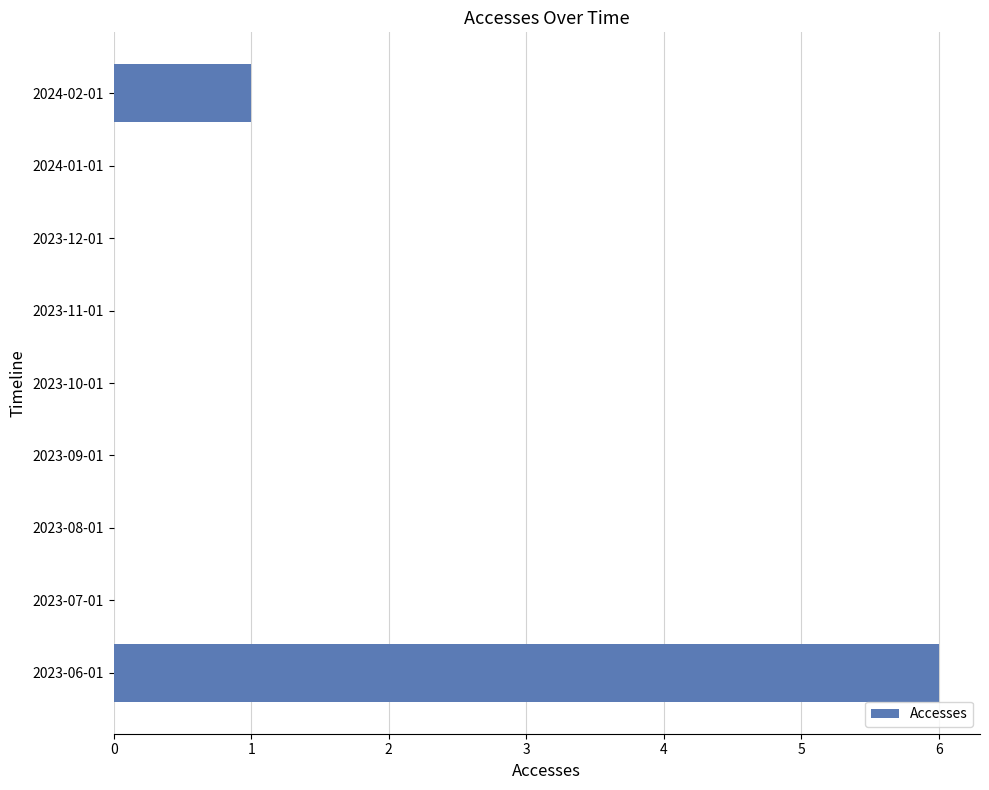

Reading bottom to top, extract all data points from this chart.

2023-06-01=6	2023-07-01=0	2023-08-01=0	2023-09-01=0	2023-10-01=0	2023-11-01=0	2023-12-01=0	2024-01-01=0	2024-02-01=1